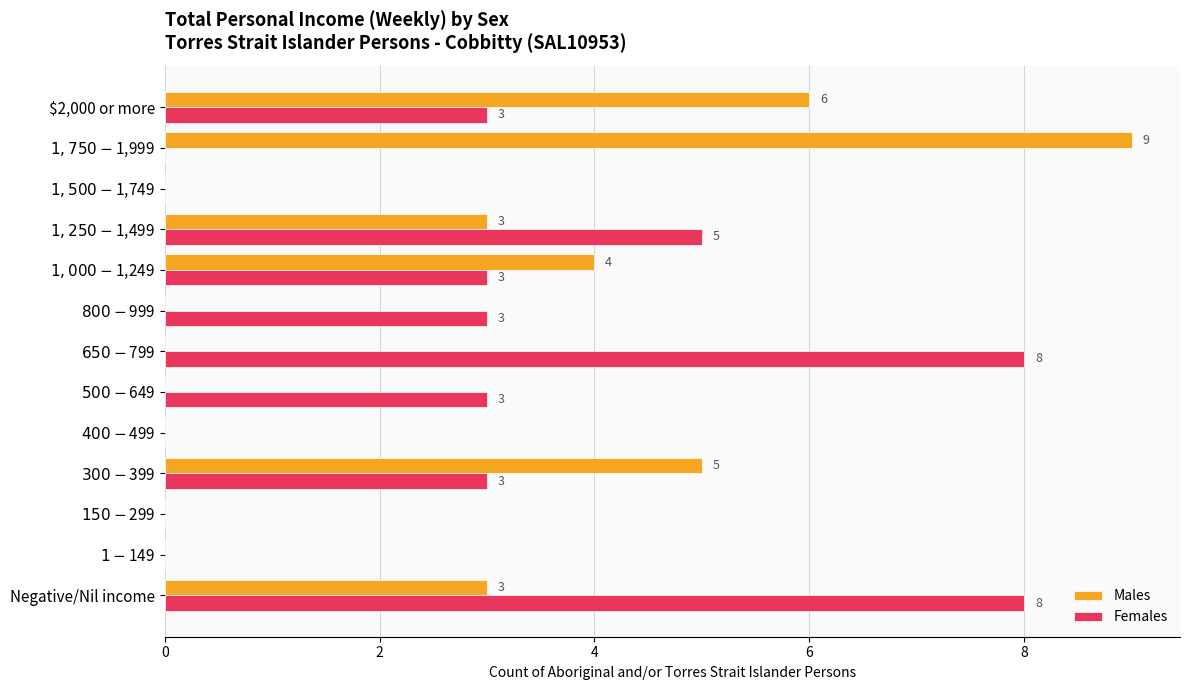

Which label corresponds to the largest value in the chart?

$1,750-$1,999